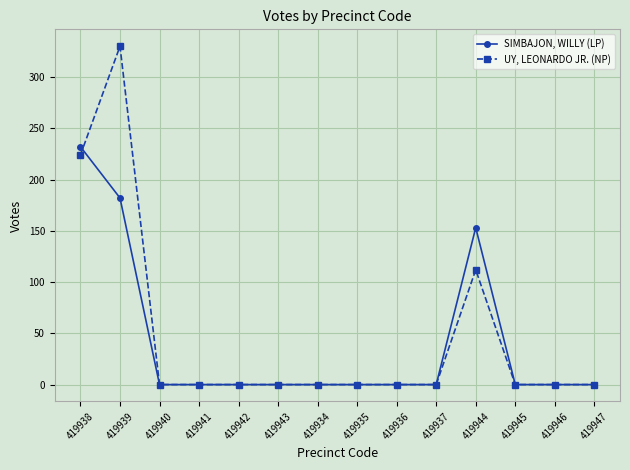

Where is the first local maximum for UY, LEONARDO JR. (NP)?

419939